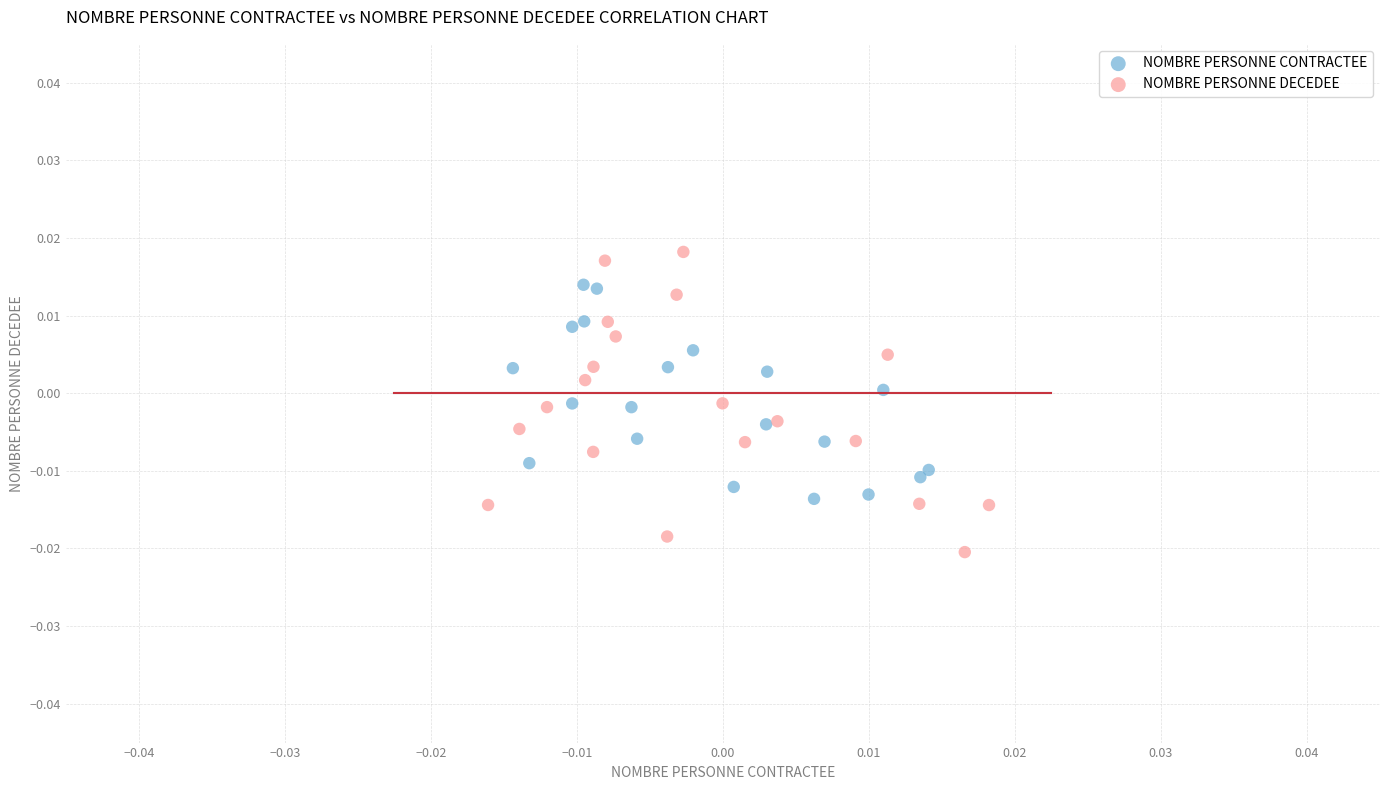

Which series contains the highest Y value?

NOMBRE PERSONNE DECEDEE